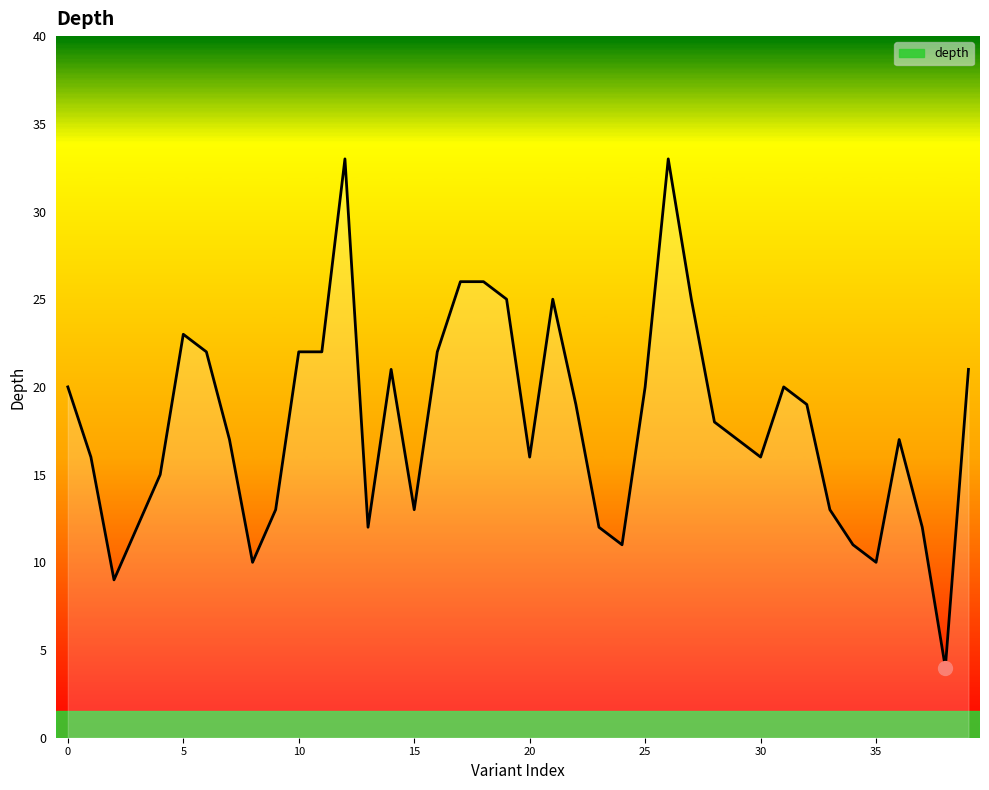

What is the minimum value shown in the chart?

4